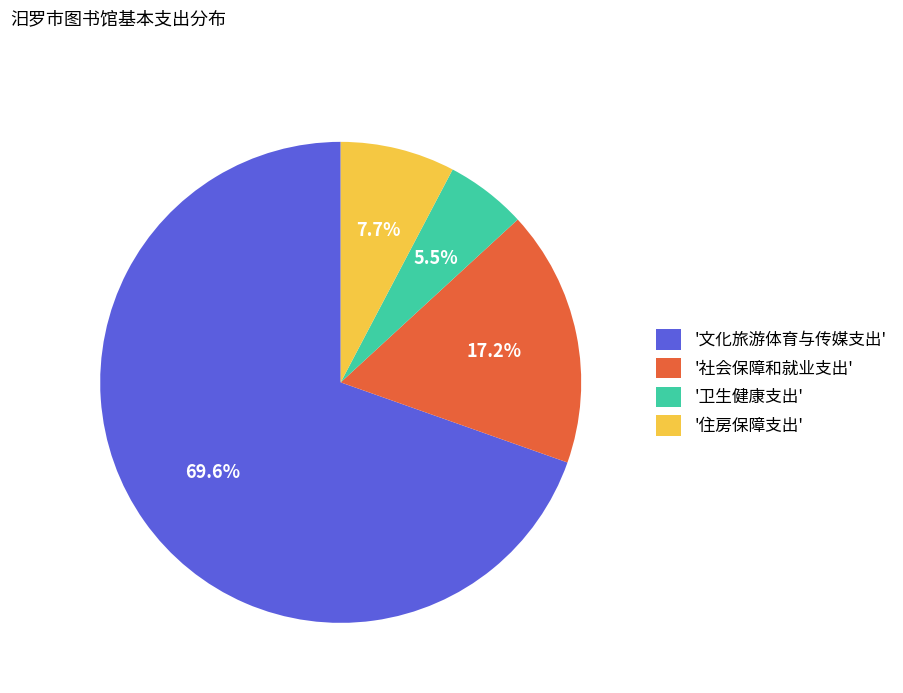

Which has a higher value, '住房保障支出' or '文化旅游体育与传媒支出'?

'文化旅游体育与传媒支出'